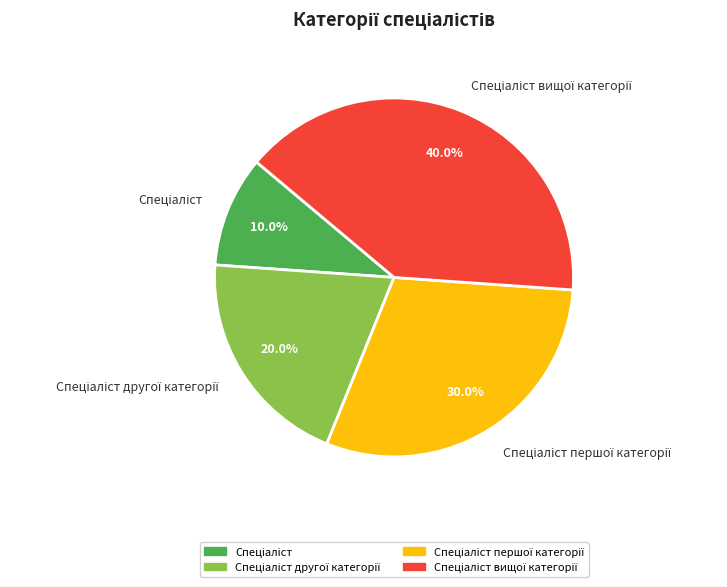

Is there any slice that represents more than half of the pie?

No